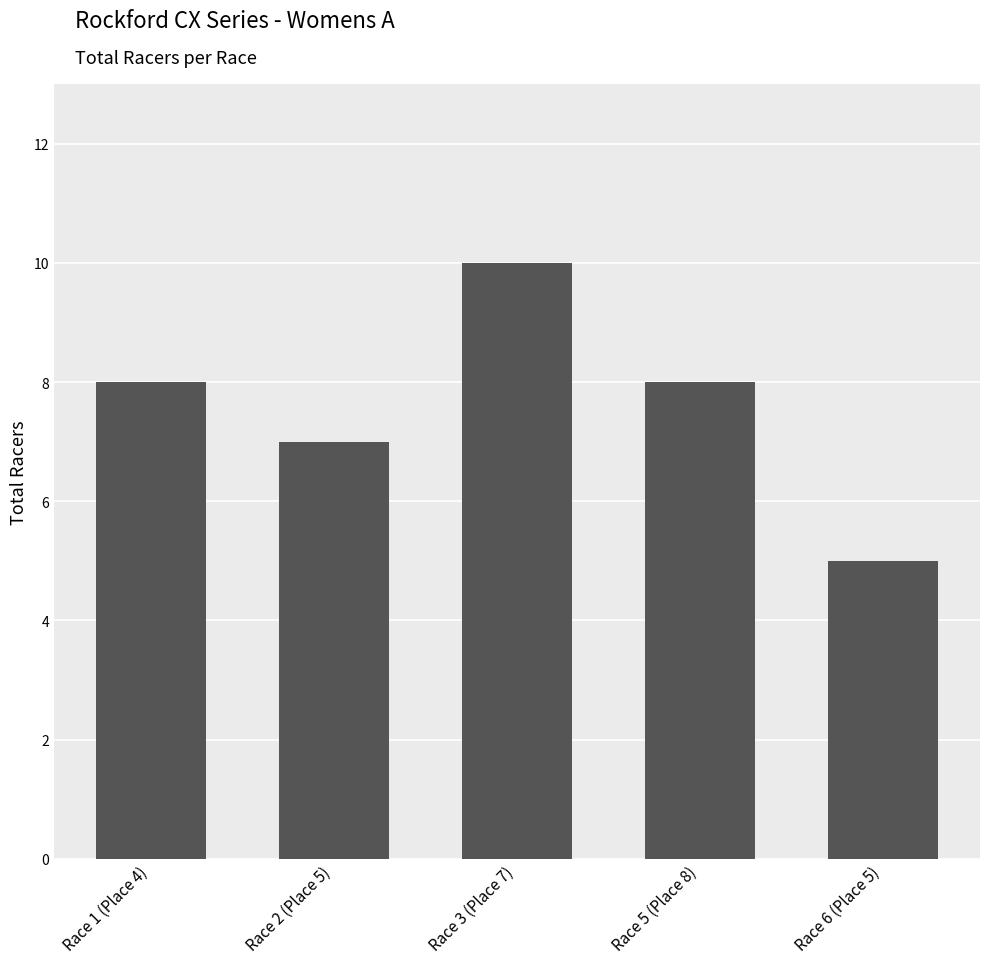

What is the average value?

8